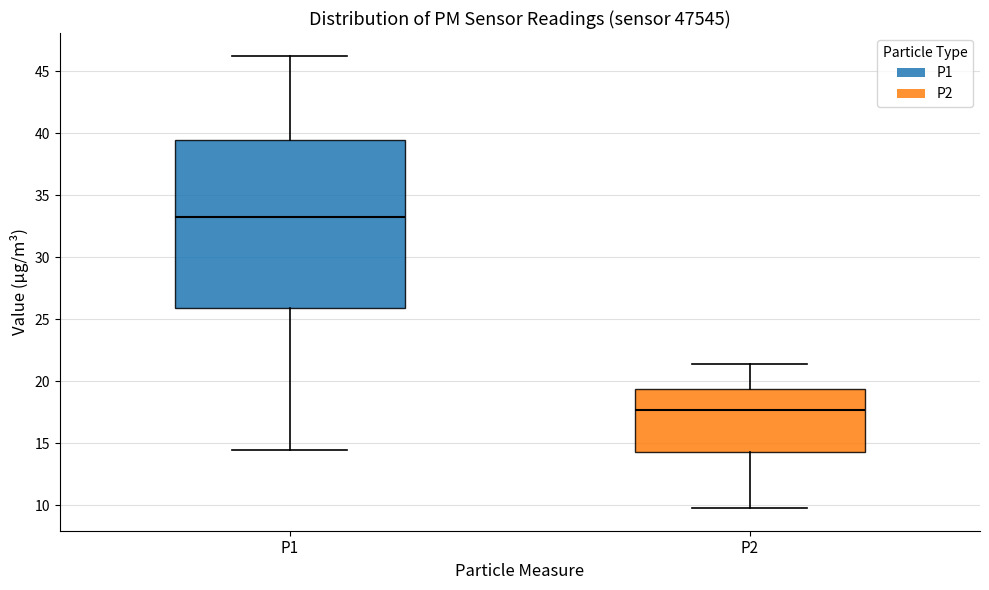

Reading left to right, transcribe this box plot: for each box, give where its median line is, the range the box spans, and where its two whiskers end, as read against the y-axis. The values are not printed on the chart, so give them approximately, as read against the axis.

P1: median 33.0, box 26.0 to 39.5, whiskers 14.5 to 46.5
P2: median 17.5, box 14.5 to 19.5, whiskers 10.0 to 21.5